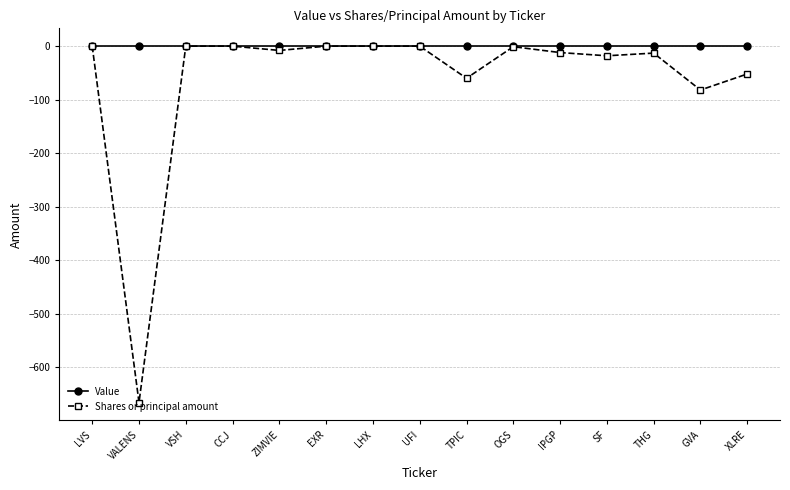

Does the chart display data point markers on the line(s)?

Yes